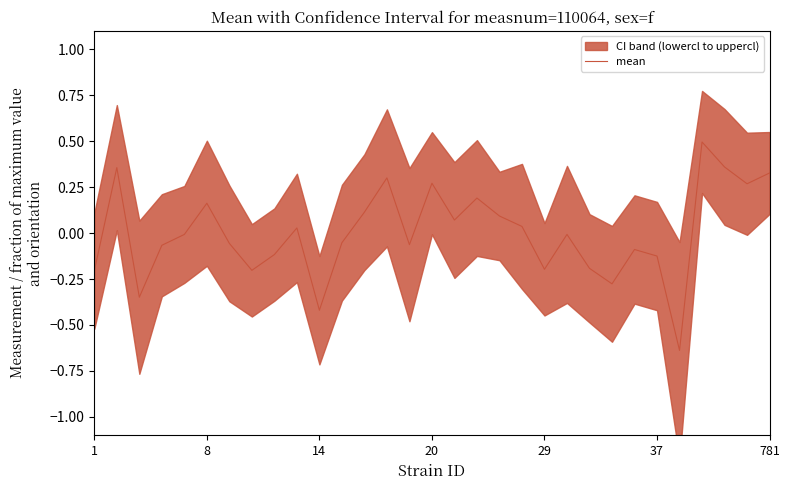

What is the label of the 8th point from the left?

7